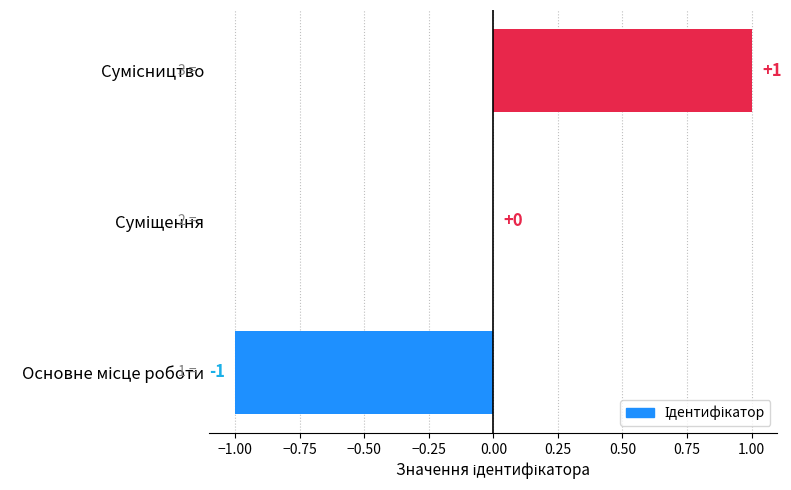

How many values are between -1 and 1?

3